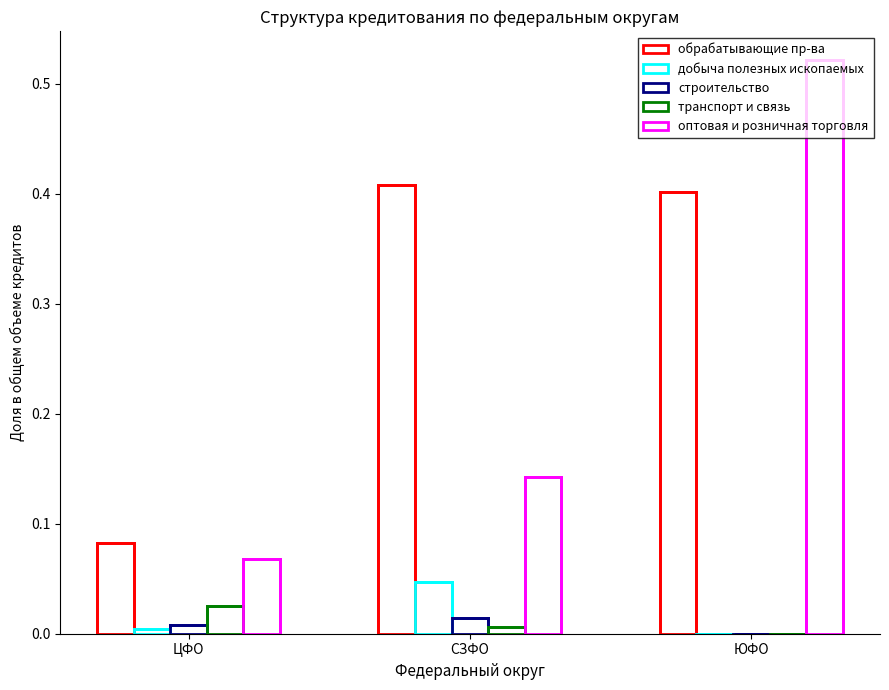

Is it true that строительство equals -0.0 at ЮФО?

False